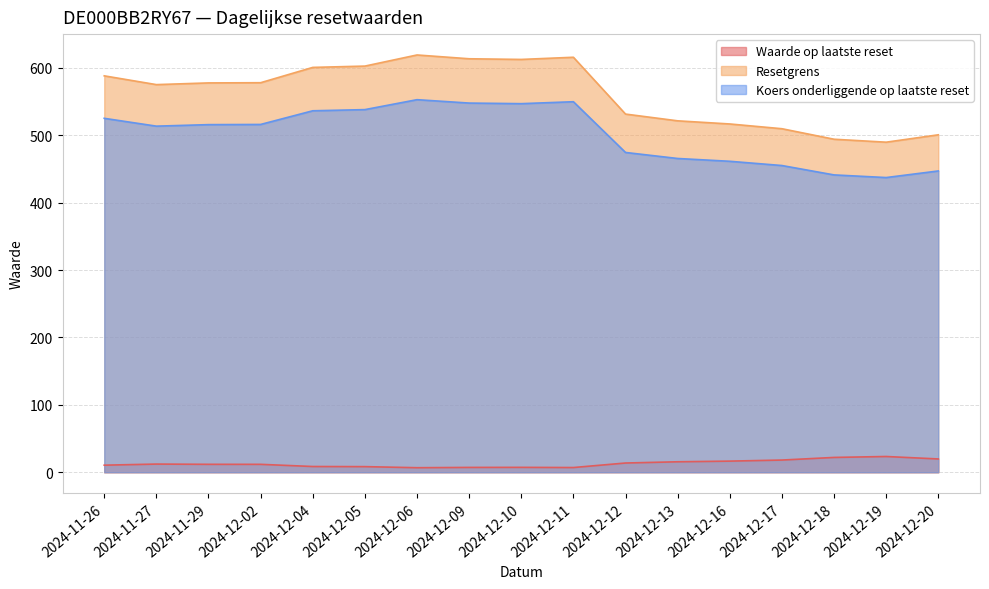

Reading left to right, list all the values displayed in this chart.

Waarde op laatste reset: 2024-11-26=10.5	2024-11-27=12.1	2024-11-29=11.8	2024-12-02=11.8	2024-12-04=8.5	2024-12-05=8.3	2024-12-06=6.8	2024-12-09=7.2	2024-12-10=7.3	2024-12-11=7.0	2024-12-12=13.7	2024-12-13=15.5	2024-12-16=16.5	2024-12-17=18.1	2024-12-18=22.0	2024-12-19=23.4	2024-12-20=19.7
Resetgrens: 2024-11-26=588.3	2024-11-27=575.3	2024-11-29=577.8	2024-12-02=578.1	2024-12-04=600.9	2024-12-05=602.8	2024-12-06=619.3	2024-12-09=613.7	2024-12-10=612.7	2024-12-11=615.9	2024-12-12=531.6	2024-12-13=521.6	2024-12-16=516.9	2024-12-17=509.9	2024-12-18=494.3	2024-12-19=489.9	2024-12-20=500.8
Koers onderliggende op laatste reset: 2024-11-26=525.3	2024-11-27=513.7	2024-11-29=515.9	2024-12-02=516.2	2024-12-04=536.5	2024-12-05=538.2	2024-12-06=553.0	2024-12-09=547.9	2024-12-10=547.0	2024-12-11=549.9	2024-12-12=474.6	2024-12-13=465.7	2024-12-16=461.5	2024-12-17=455.2	2024-12-18=441.3	2024-12-19=437.4	2024-12-20=447.2